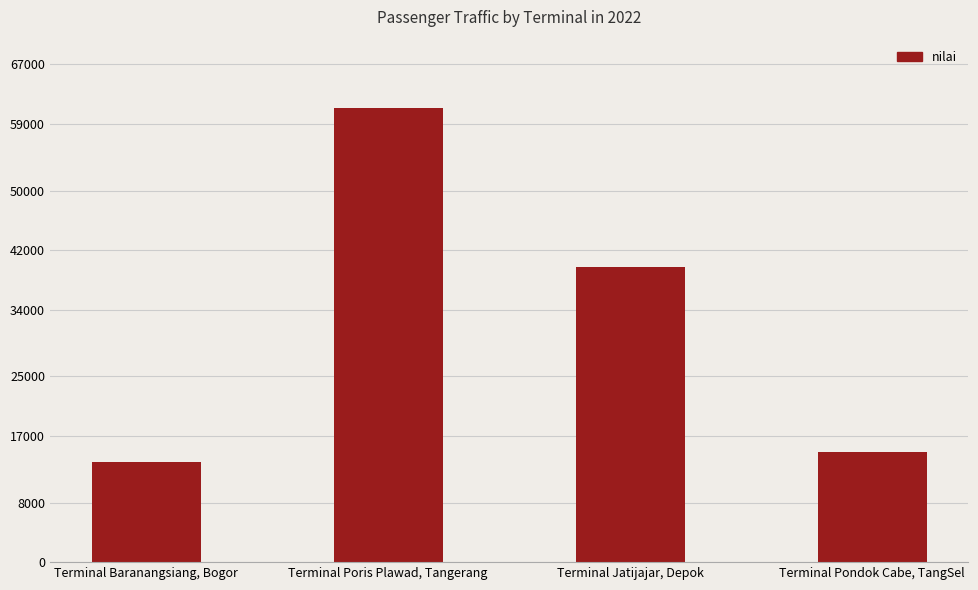

What is the sum of the values at Terminal Pondok Cabe, TangSel and Terminal Baranangsiang, Bogor?

28375